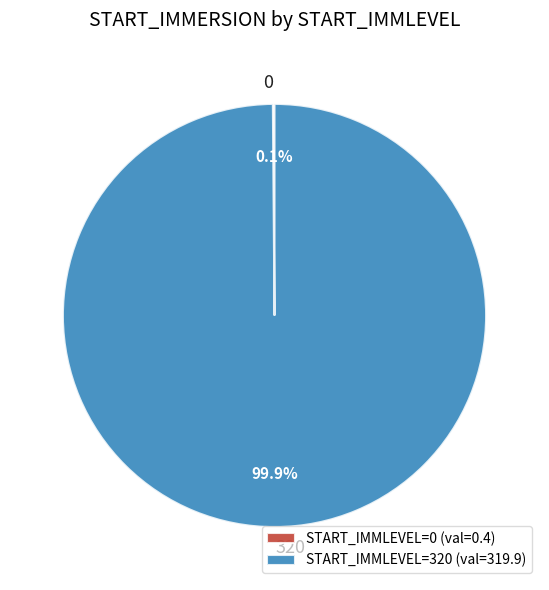

To the nearest percent, what is the difference between the largest and smallest slice percentages?

100%